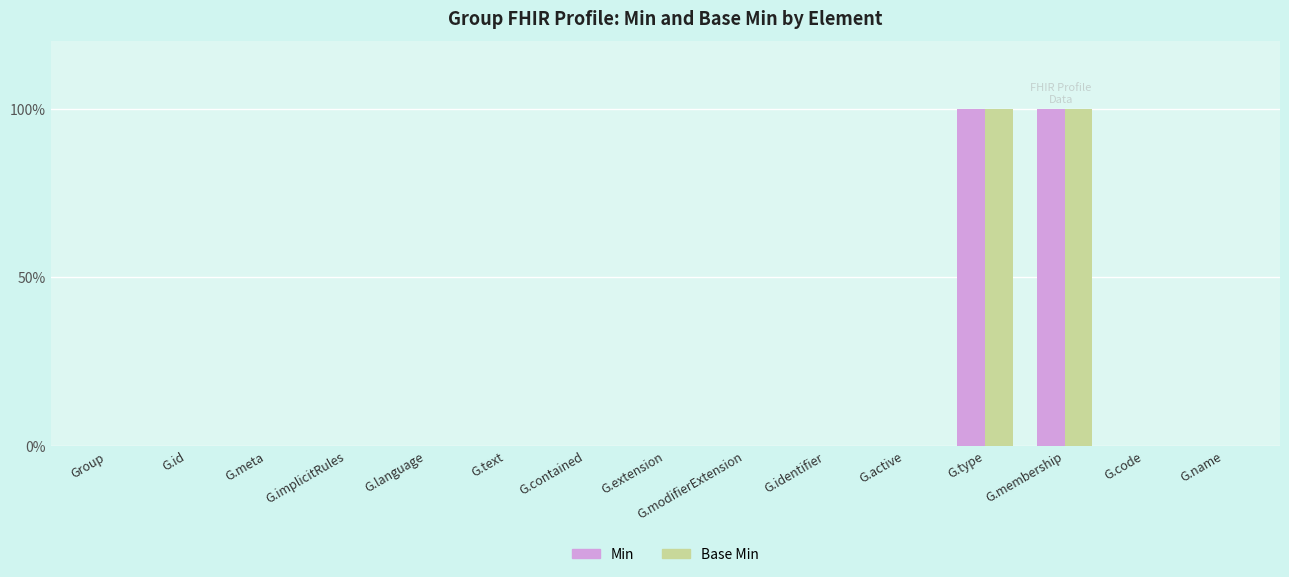

Reading left to right, extract all data points from this chart.

Min: Group=0	G.id=0	G.meta=0	G.implicitRules=0	G.language=0	G.text=0	G.contained=0	G.extension=0	G.modifierExtension=0	G.identifier=0	G.active=0	G.type=1	G.membership=1	G.code=0	G.name=0
Base Min: Group=0	G.id=0	G.meta=0	G.implicitRules=0	G.language=0	G.text=0	G.contained=0	G.extension=0	G.modifierExtension=0	G.identifier=0	G.active=0	G.type=1	G.membership=1	G.code=0	G.name=0